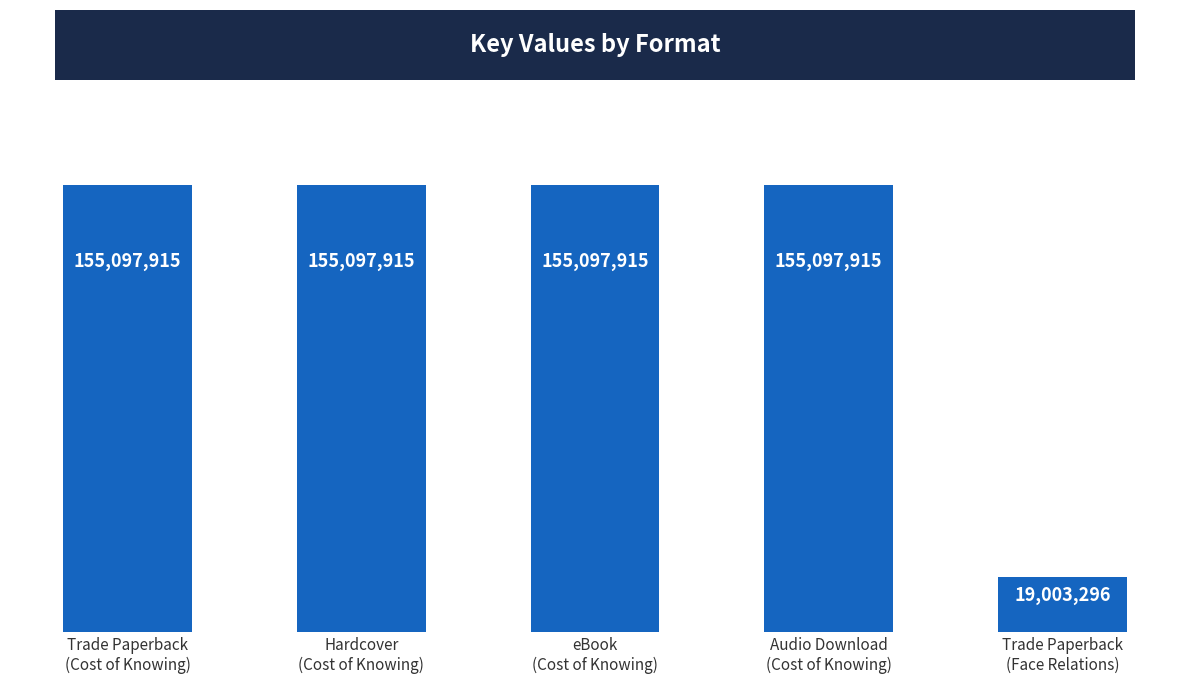

Does the chart contain any negative values?

No